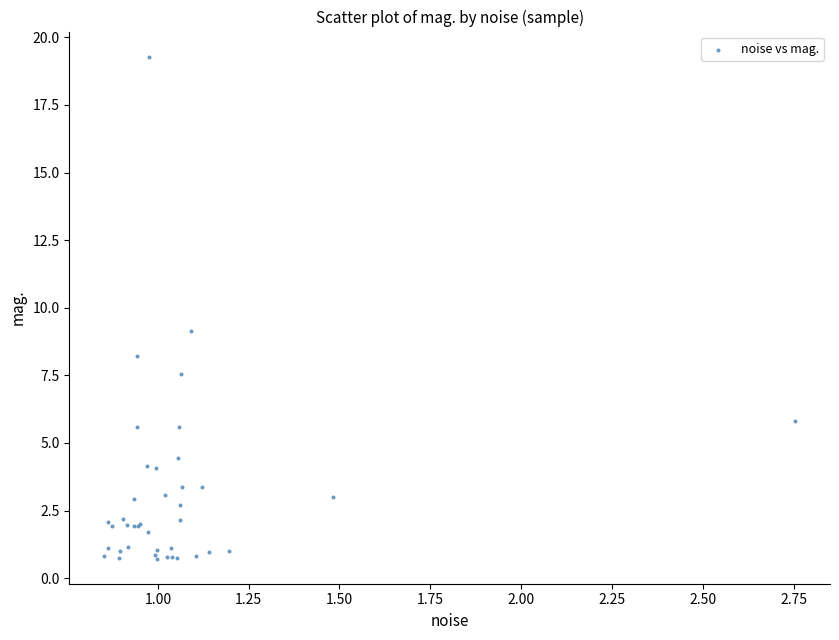

What Y value in the scatter plot is closest to 10?

9.2